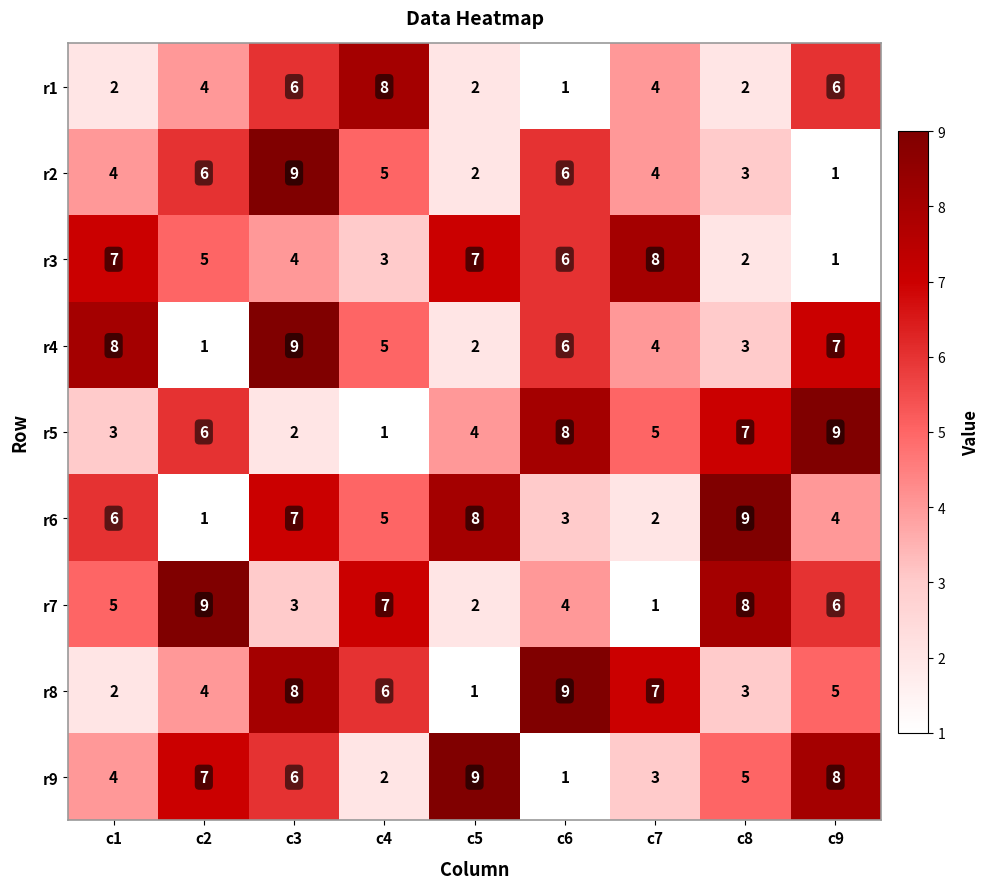

The value of r3 at c7 is 14. True or false?

False